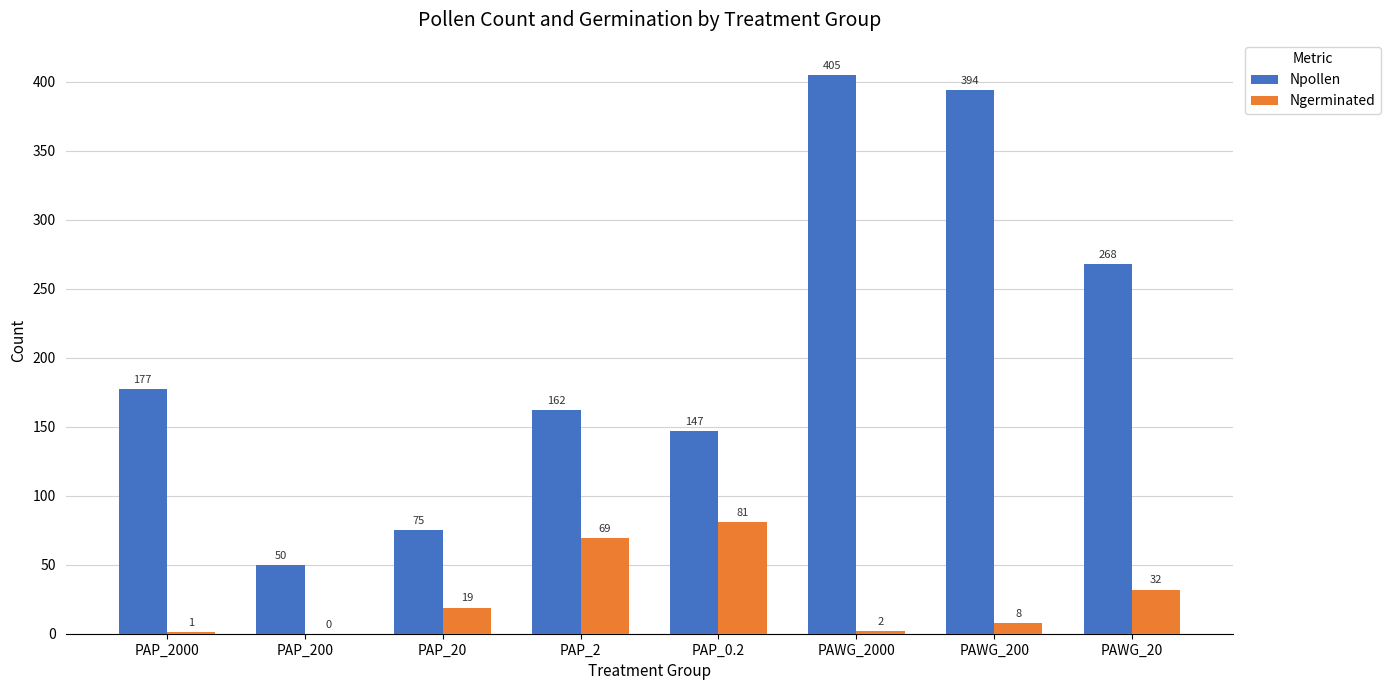

Reading left to right, list all the values displayed in this chart.

Npollen: PAP_2000=177	PAP_200=50	PAP_20=75	PAP_2=162	PAP_0.2=147	PAWG_2000=405	PAWG_200=394	PAWG_20=268
Ngerminated: PAP_2000=1	PAP_200=0	PAP_20=19	PAP_2=69	PAP_0.2=81	PAWG_2000=2	PAWG_200=8	PAWG_20=32